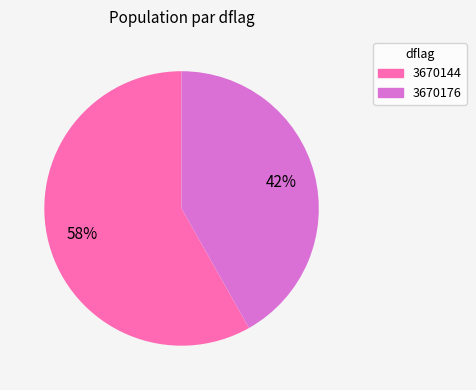

Is there any slice that represents more than half of the pie?

Yes